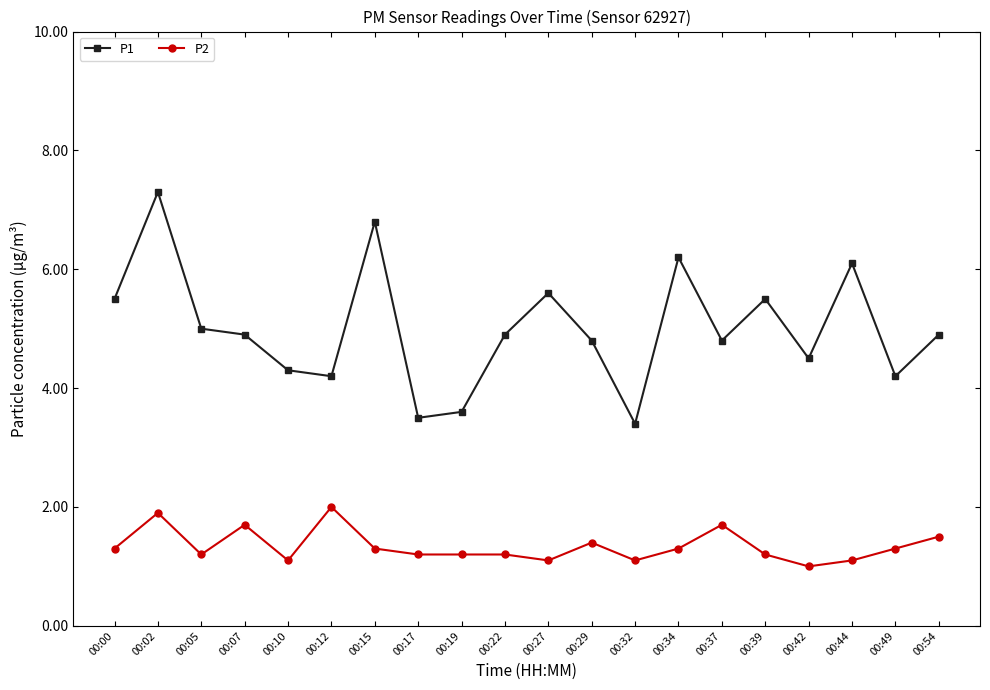

Is the value of P1 at 00:49 greater than the value of P2 at 00:02?

Yes